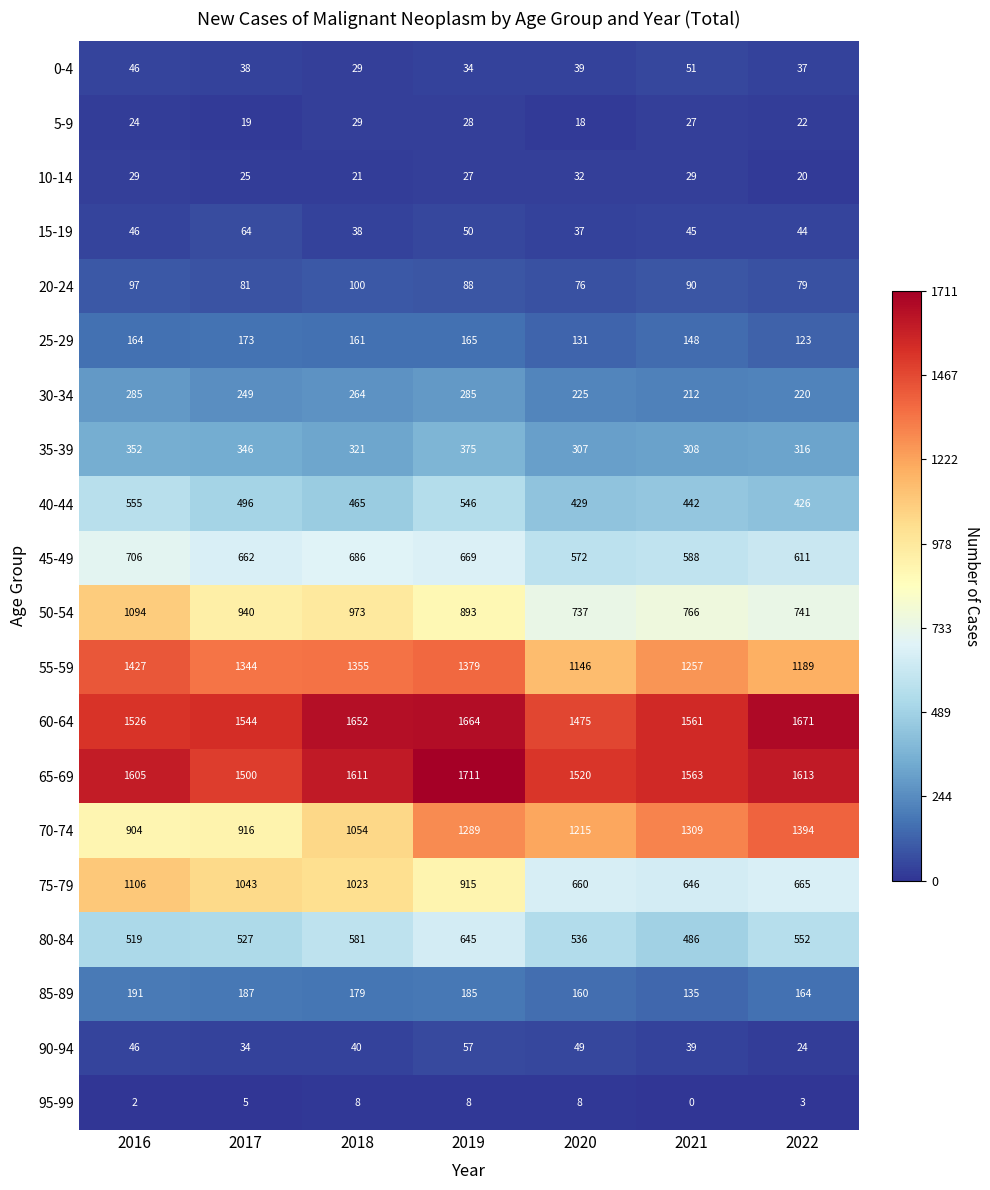

How many distinct data groups are displayed?

20